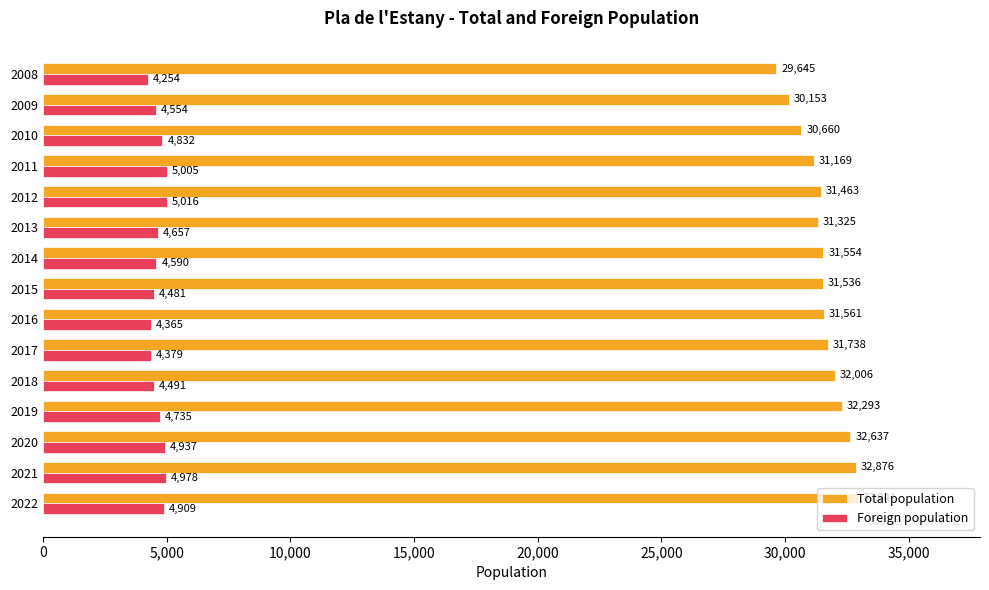

At 2008, list the series in order from smallest to largest.

Foreign population, Total population